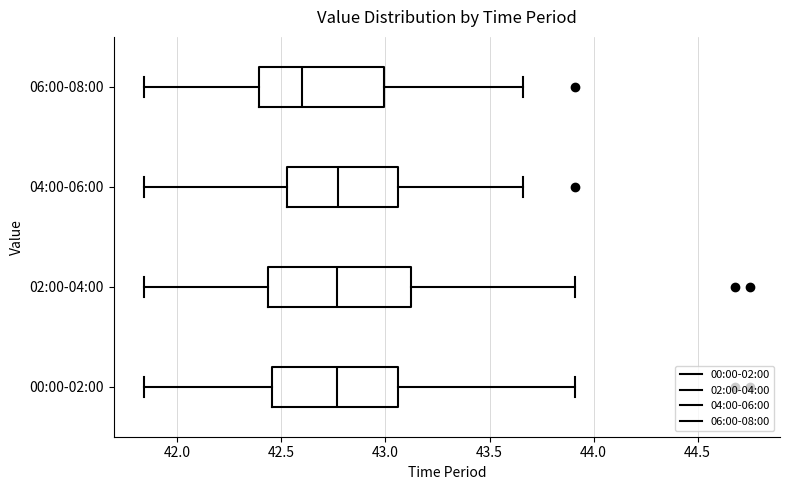

Reading bottom to top, transcribe this box plot: for each box, give where its median line is, the range the box spans, and where its two whiskers end, as read against the x-axis. The values are not printed on the chart, so give them approximately, as read against the axis.

00:00-02:00: median 42.75, box 42.45 to 43.05, whiskers 41.85 to 43.90
02:00-04:00: median 42.75, box 42.45 to 43.10, whiskers 41.85 to 43.90
04:00-06:00: median 42.75, box 42.55 to 43.05, whiskers 41.85 to 43.65
06:00-08:00: median 42.60, box 42.40 to 43.00, whiskers 41.85 to 43.65